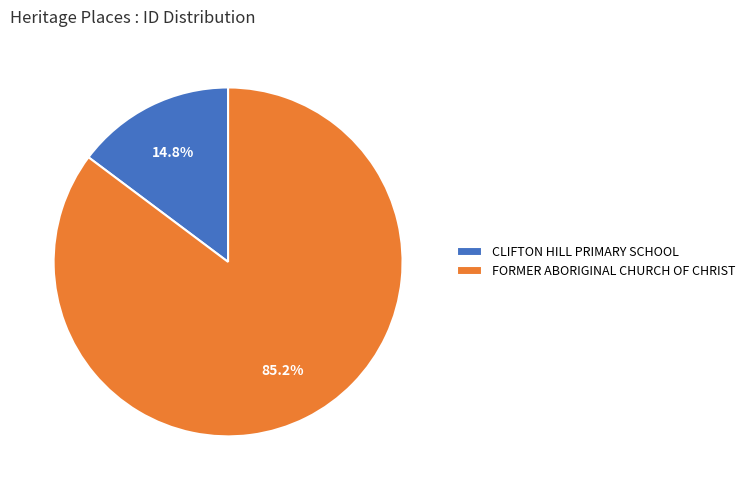

To the nearest percent, what is the difference between the largest and smallest slice percentages?

70%